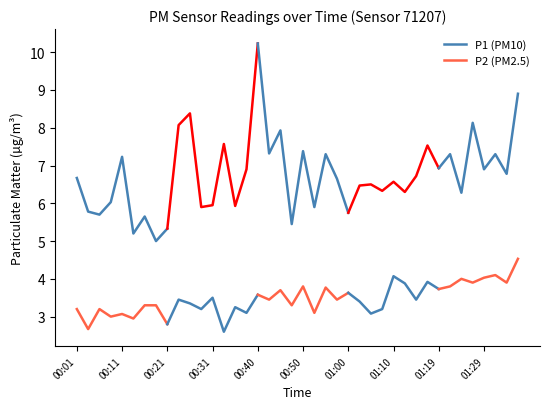

Where is P1 (PM10) nearest to the value 6?

00:31